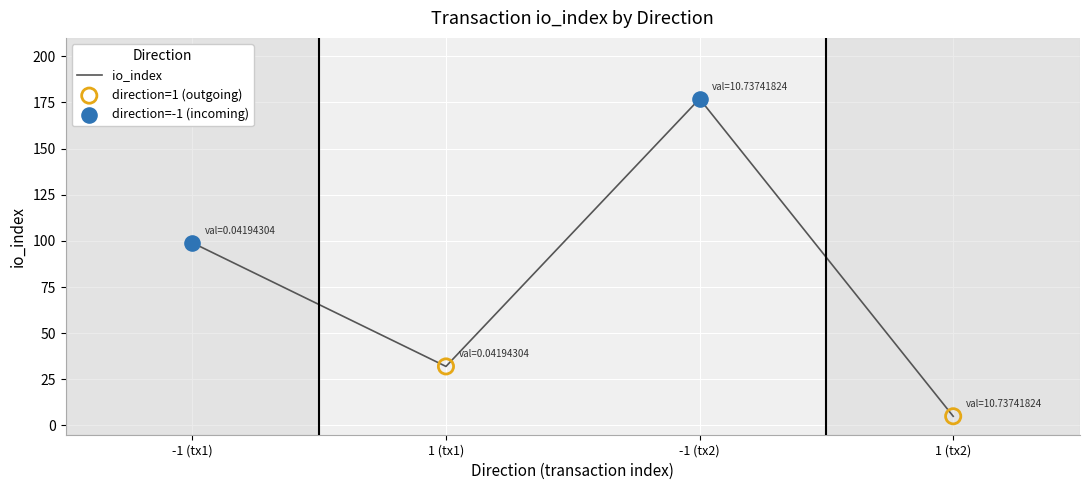

Between 1 (tx1) and -1 (tx1), which is larger?

-1 (tx1)